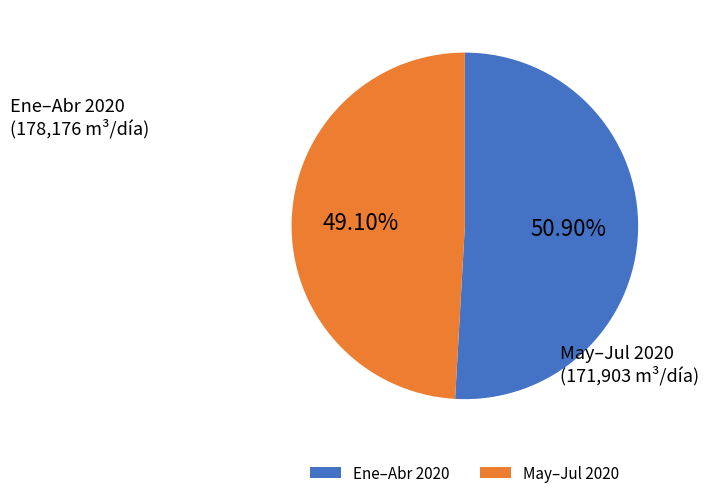

To the nearest percent, what is the difference between the largest and smallest slice percentages?

2%